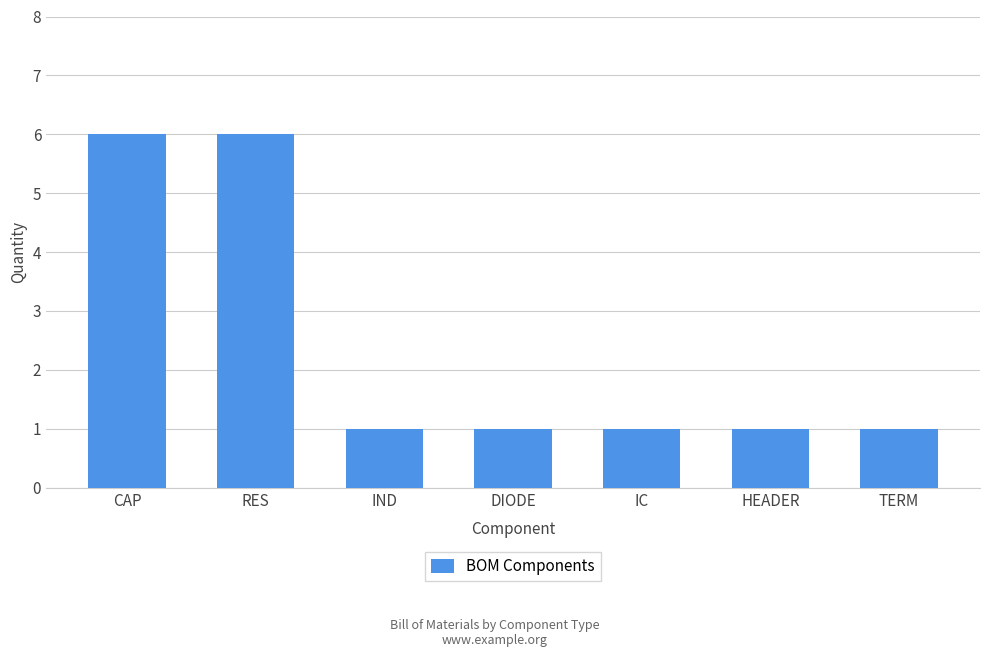

What is the sum of all values?

17